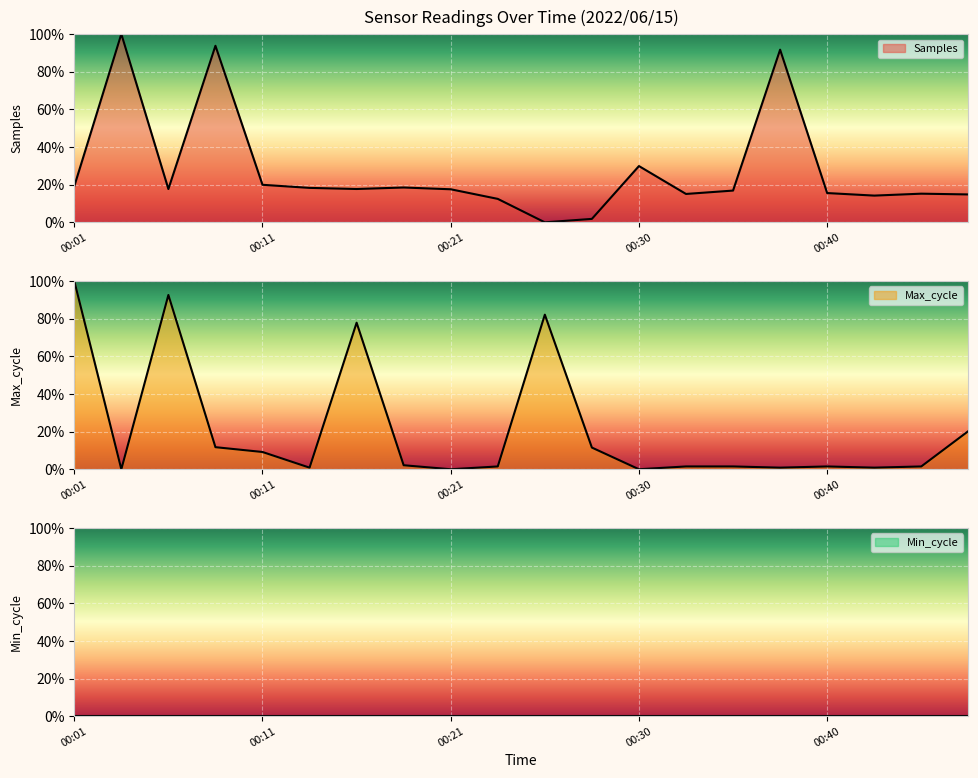

Is it true that Max_cycle equals 0.4 at 00:38?

False